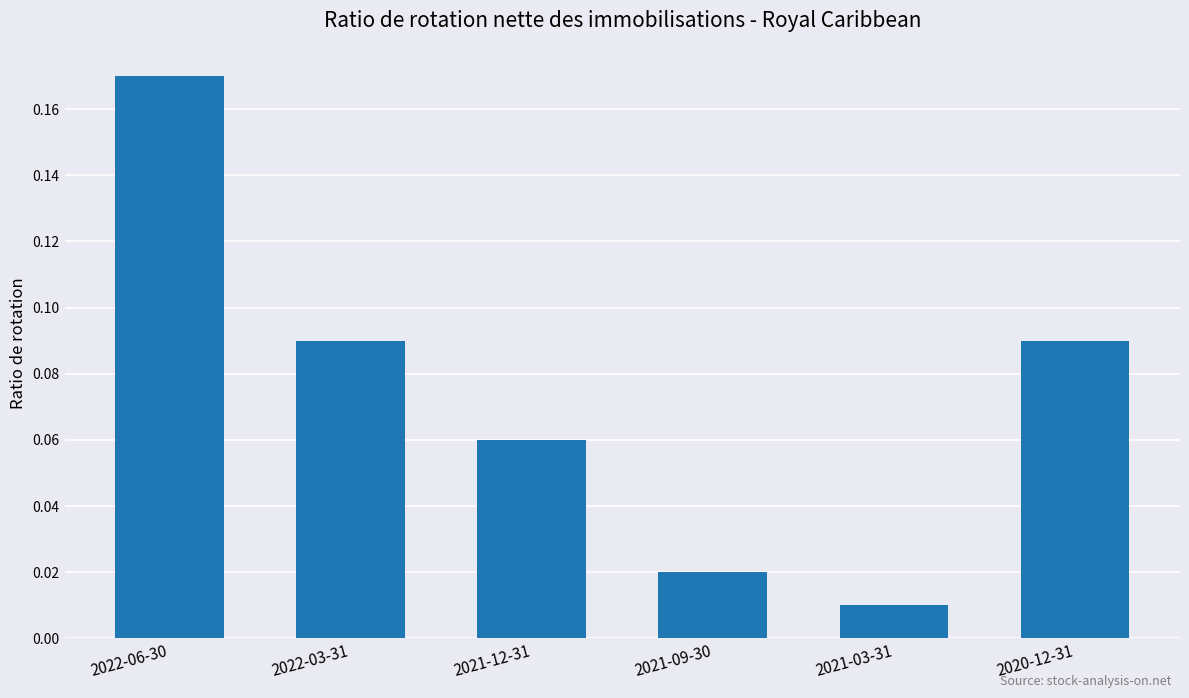

What is the sum of all values?

0.4